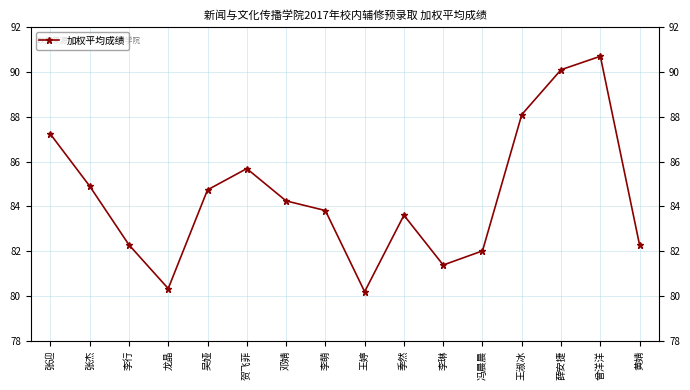

Reading left to right, list all the values displayed in this chart.

87.2	84.9	82.3	80.3	84.7	85.7	84.2	83.8	80.2	83.6	81.4	82.0	88.1	90.1	90.7	82.3